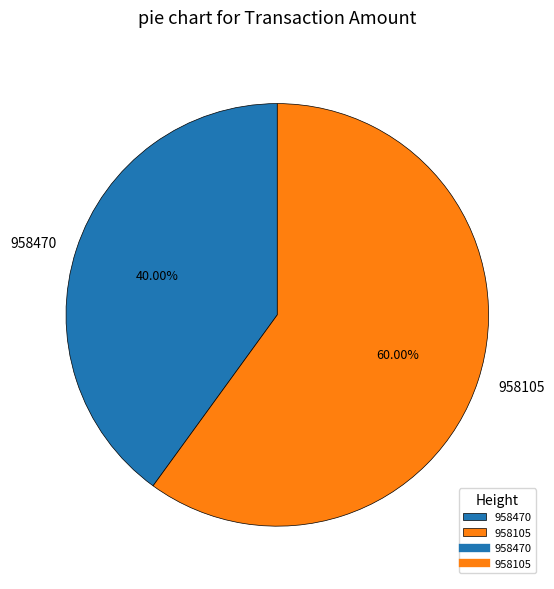

Count the number of slices in the pie.

2